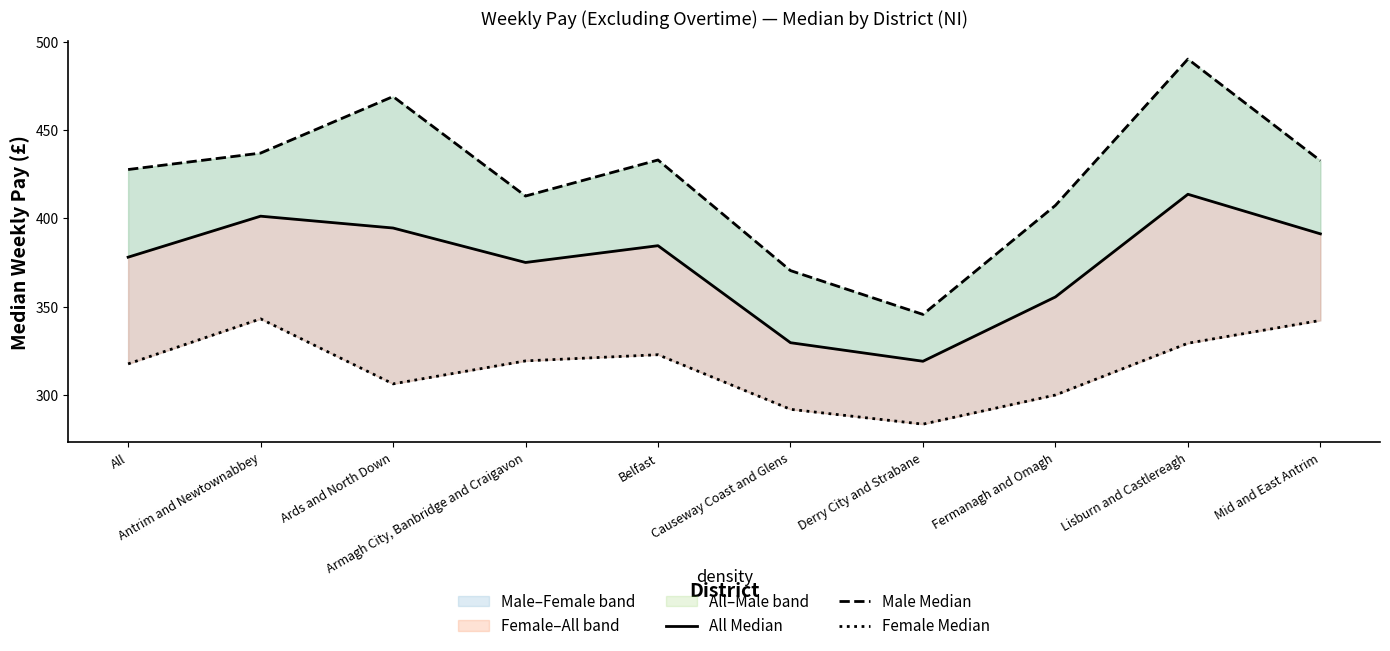

What is the sum of the Male Median values at Lisburn and Castlereagh and Derry City and Strabane?

835.7